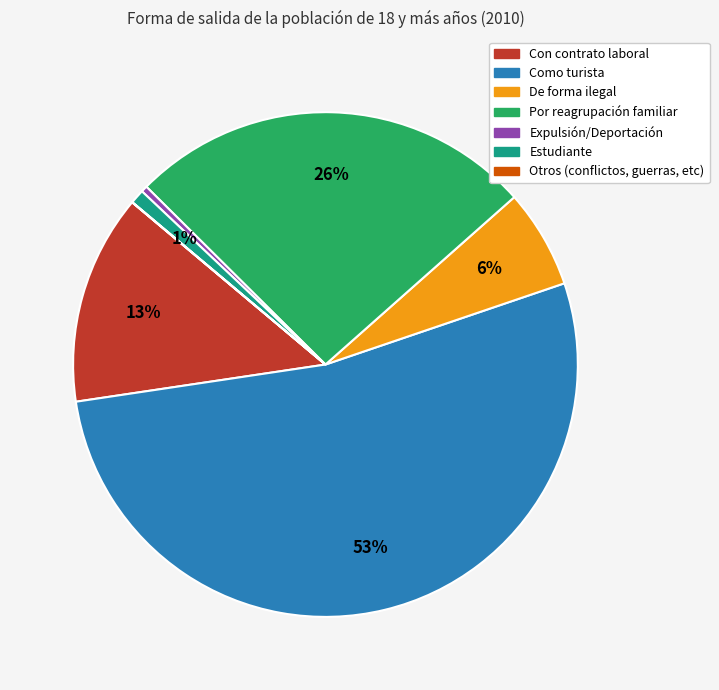

Which category accounts for the majority?

Como turista